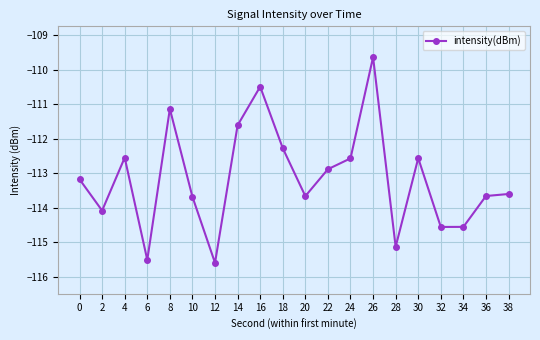

What is the value of the 9th point from the left?

-110.5